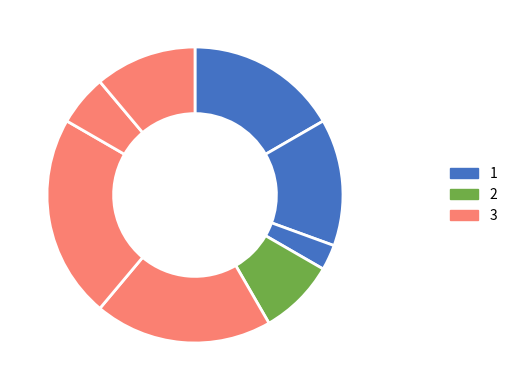

How many slices are in this pie chart?

8